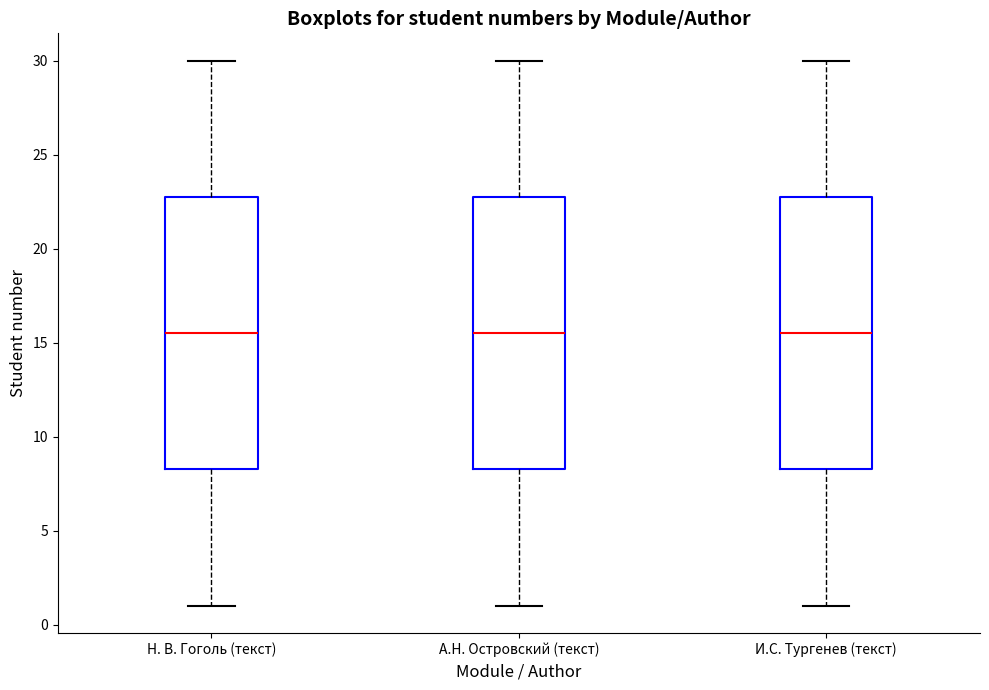

Where does the median line of the box for Н. В. Гоголь (текст) sit on the y-axis? The values are not printed on the chart, so give them approximately, as read against the axis.

15.5